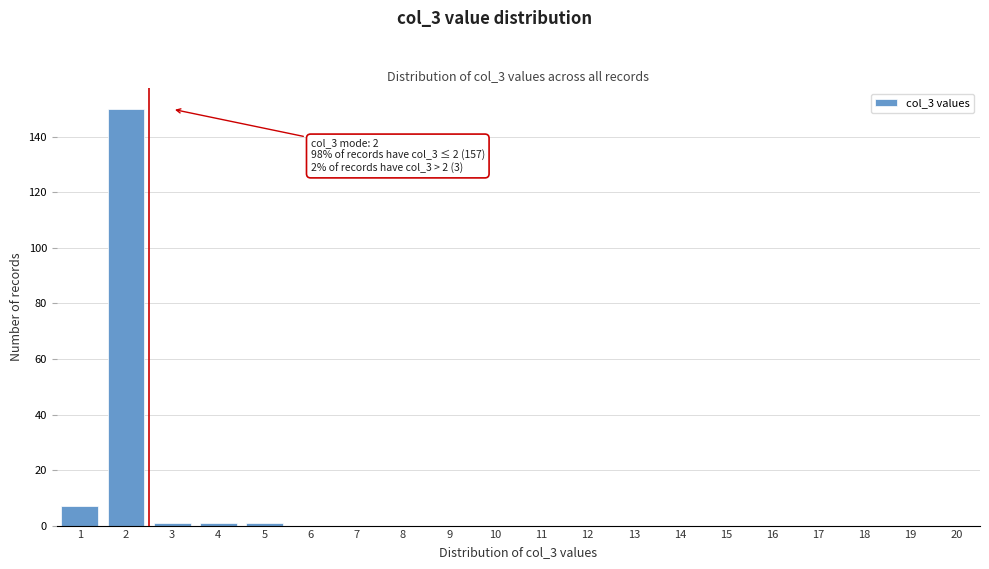

Reading left to right, transcribe all the data shown in this chart.

1=7	2=150	3=1	4=1	5=1	6=0	7=0	8=0	9=0	10=0	11=0	12=0	13=0	14=0	15=0	16=0	17=0	18=0	19=0	20=0